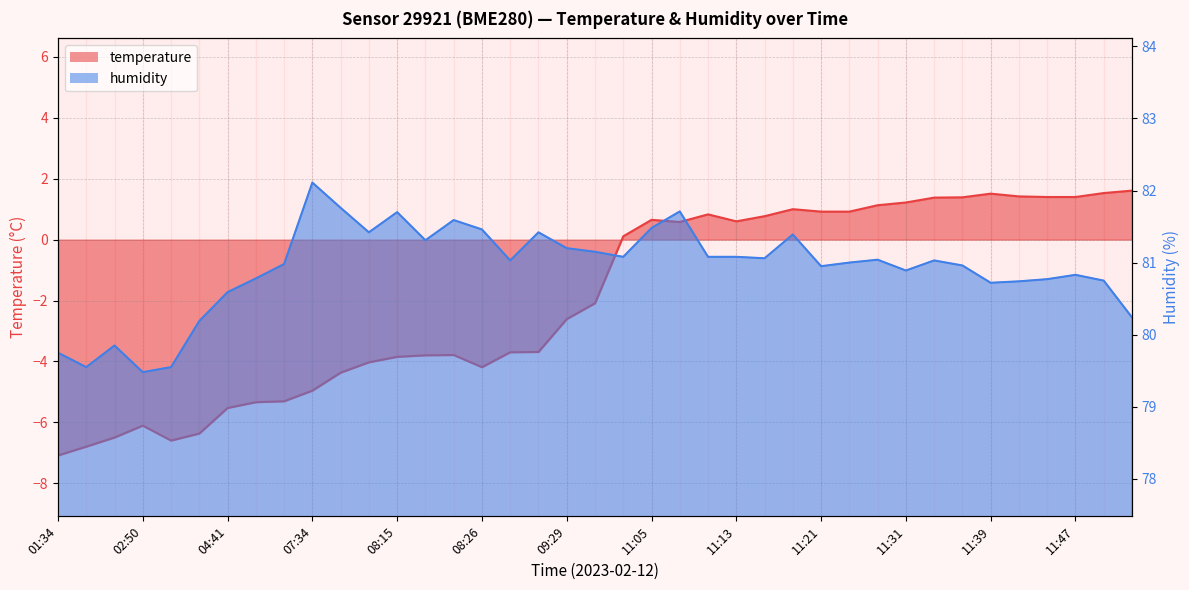

Reading right to left, extract all data points from this chart.

temperature: 11:55=1.6	11:52=1.5	11:47=1.4	11:44=1.4	11:42=1.4	11:39=1.5	11:36=1.4	11:34=1.4	11:31=1.2	11:28=1.1	11:23=0.9	11:21=0.9	11:18=1.0	11:15=0.8	11:13=0.6	11:10=0.8	11:08=0.6	11:05=0.7	11:00=0.1	09:45=-2.1	09:29=-2.6	08:53=-3.7	08:36=-3.7	08:26=-4.2	08:24=-3.8	08:21=-3.8	08:15=-3.9	08:09=-4.0	07:56=-4.4	07:34=-5.0	06:49=-5.3	06:43=-5.3	04:41=-5.5	03:54=-6.4	03:04=-6.6	02:50=-6.1	02:16=-6.5	02:13=-6.8	01:34=-7.1
humidity: 11:55=80.2	11:52=80.8	11:47=80.8	11:44=80.8	11:42=80.7	11:39=80.7	11:36=81.0	11:34=81.0	11:31=80.9	11:28=81.0	11:23=81.0	11:21=81.0	11:18=81.4	11:15=81.1	11:13=81.1	11:10=81.1	11:08=81.7	11:05=81.5	11:00=81.1	09:45=81.2	09:29=81.2	08:53=81.4	08:36=81.0	08:26=81.5	08:24=81.6	08:21=81.3	08:15=81.7	08:09=81.4	07:56=81.8	07:34=82.1	06:49=81.0	06:43=80.8	04:41=80.6	03:54=80.2	03:04=79.5	02:50=79.5	02:16=79.8	02:13=79.5	01:34=79.8